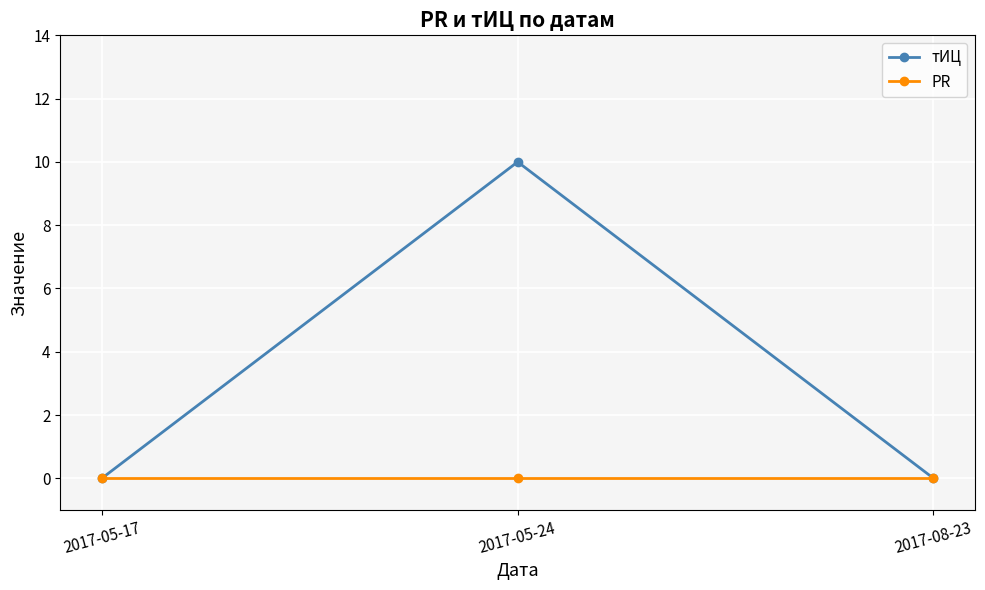

List the series in order of their peak value, lowest first.

PR, тИЦ